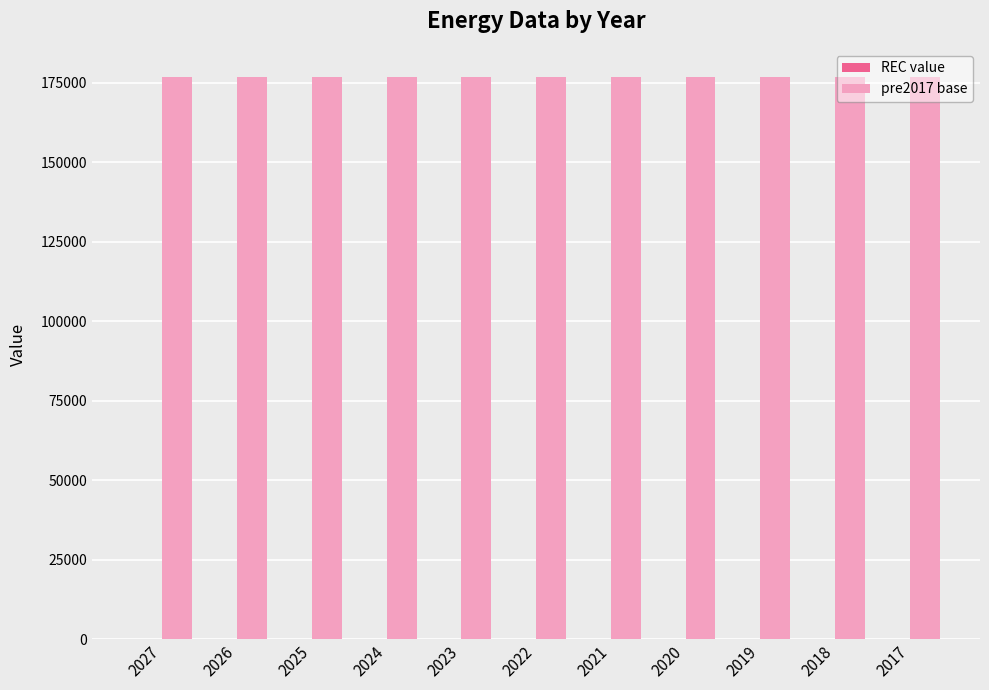

Where does the pre2017 base series first go above 176856?

2023